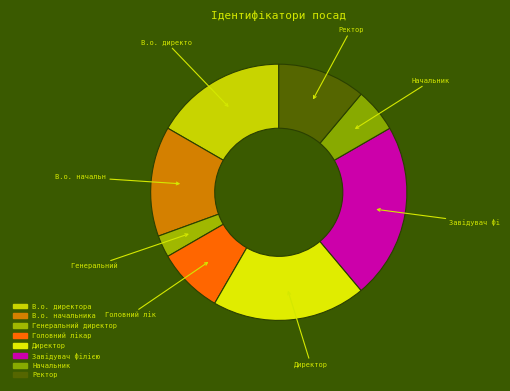

Count the number of slices in the pie.

8